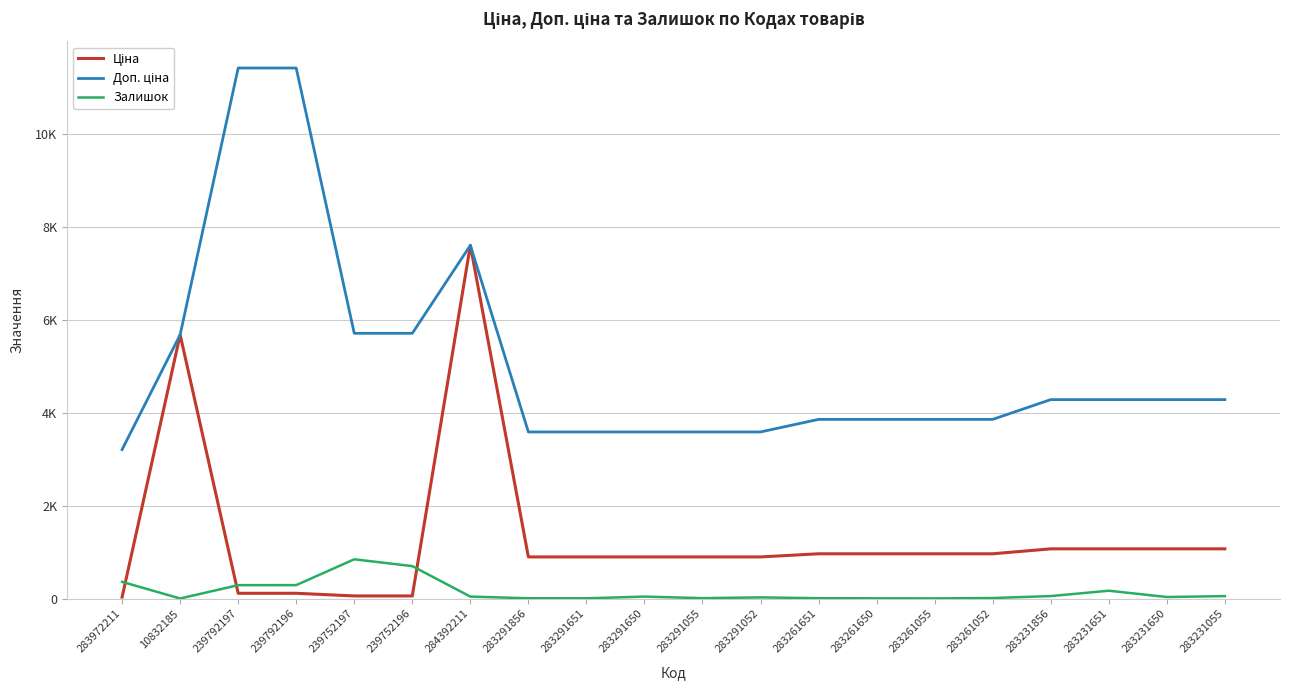

What is the value of the Залишок point at the 7th from the left?

43.0